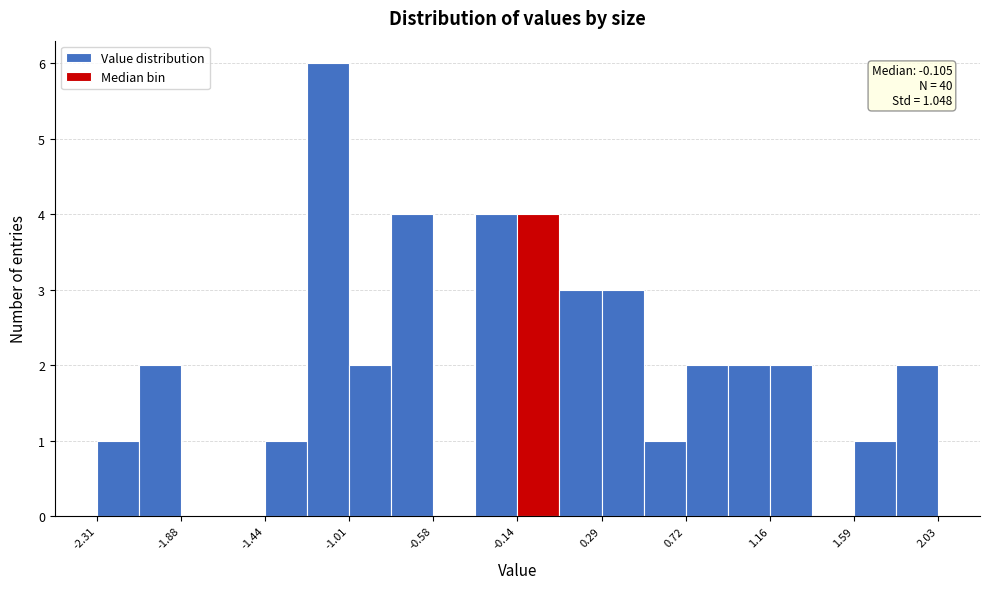

Which range on the x-axis has the tallest bar?

-1.25 to -1.00